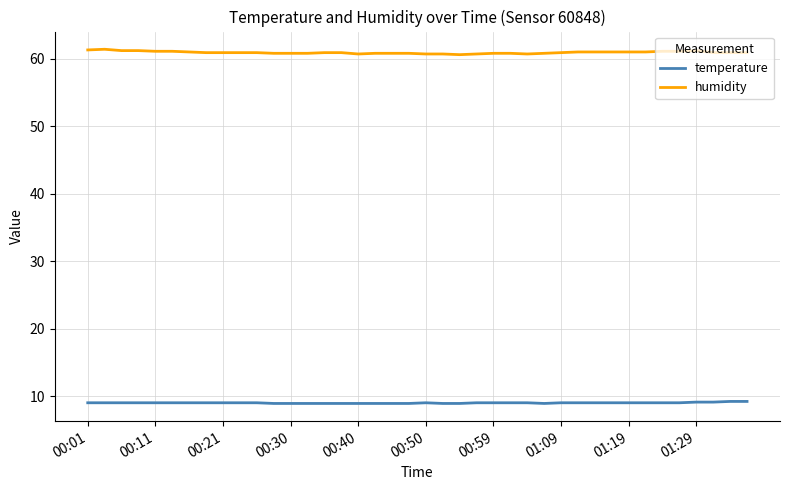

List the series in order of their overall mean, highest first.

humidity, temperature